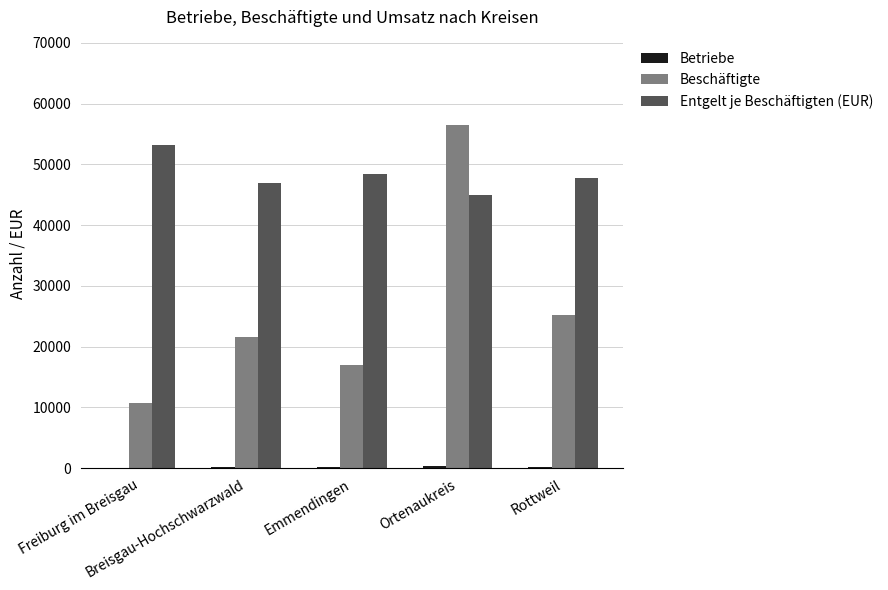

The value of Entgelt je Beschäftigten (EUR) at Emmendingen is 48377. True or false?

True